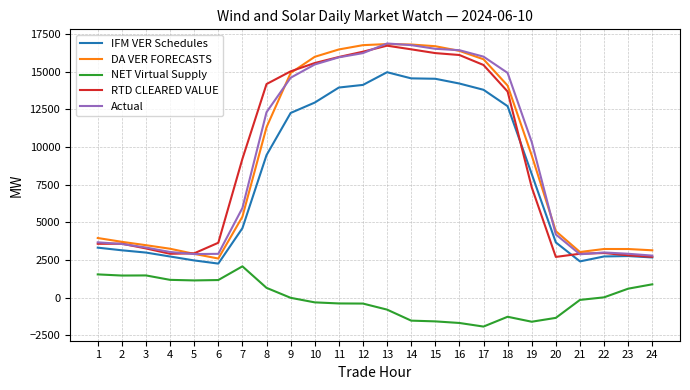

What is the highest value of the DA VER FORECASTS series?

16826.8